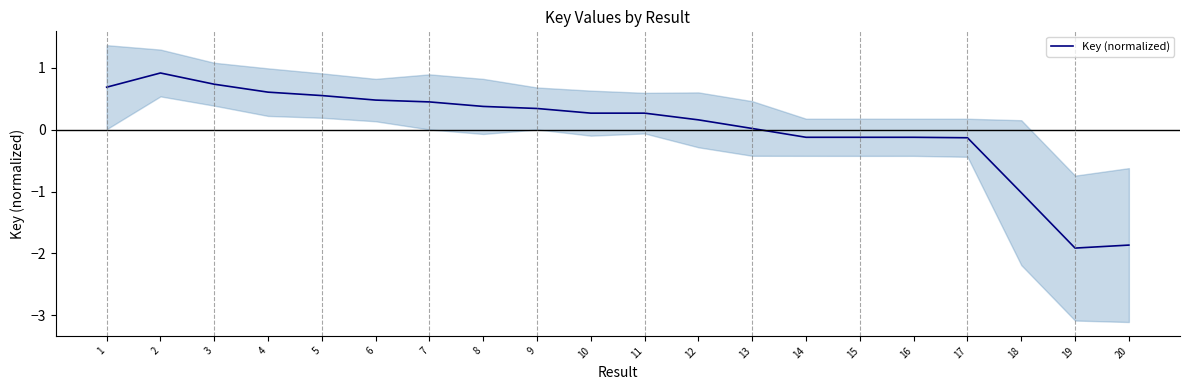

Reading right to left, what are all the values shown in this chart?

-1.9	-1.9	-1.0	-0.1	-0.1	-0.1	-0.1	0.0	0.2	0.3	0.3	0.3	0.4	0.5	0.5	0.6	0.6	0.7	0.9	0.7